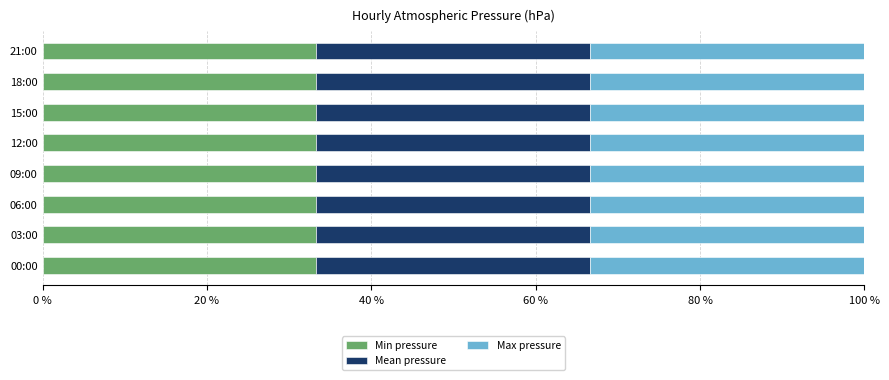

What is the total value across all series at 00:00?

100.0